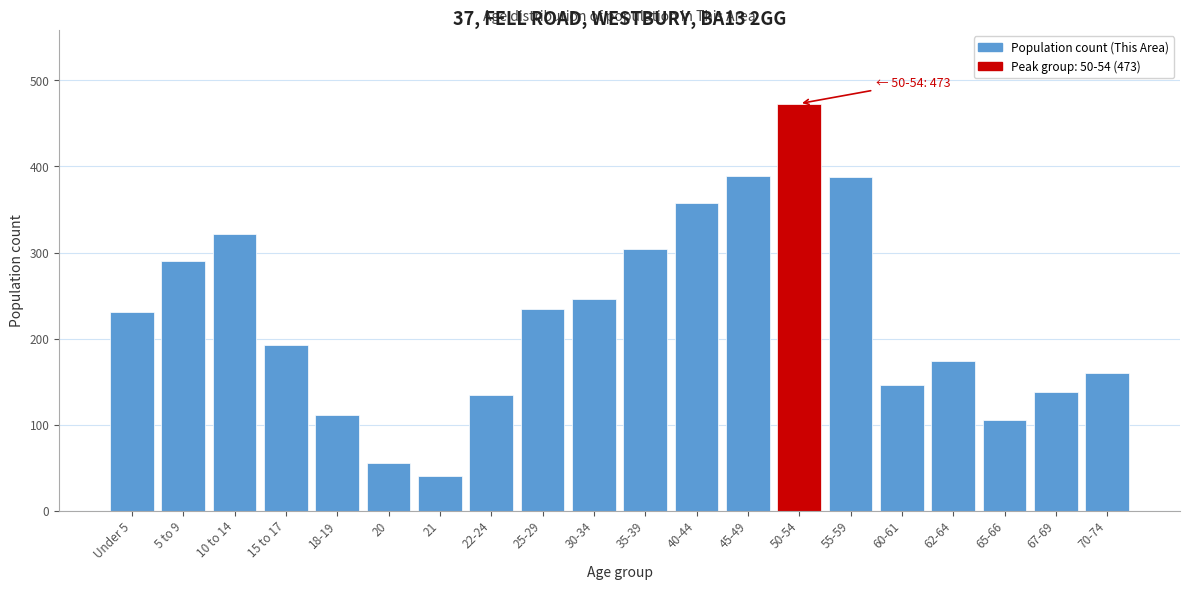

Which category has the lowest value across all series?

21